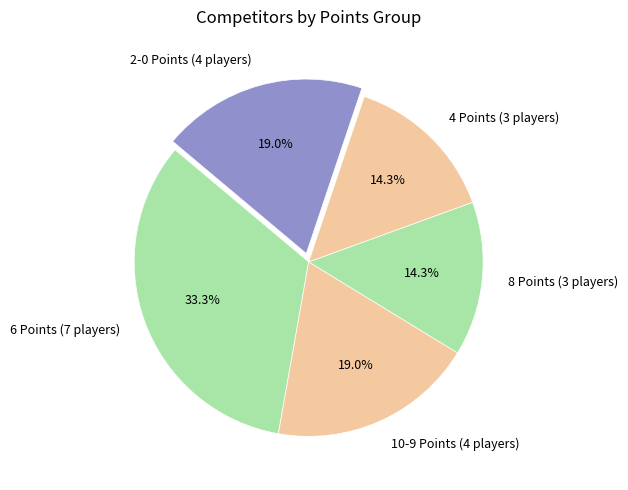

Which category has the biggest portion of the pie?

6 Points (7 players)